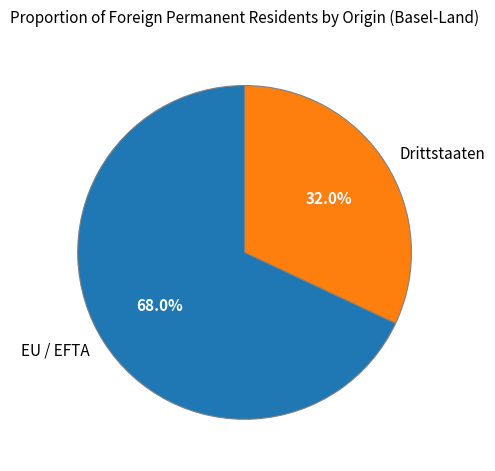

How many slices are in this pie chart?

2